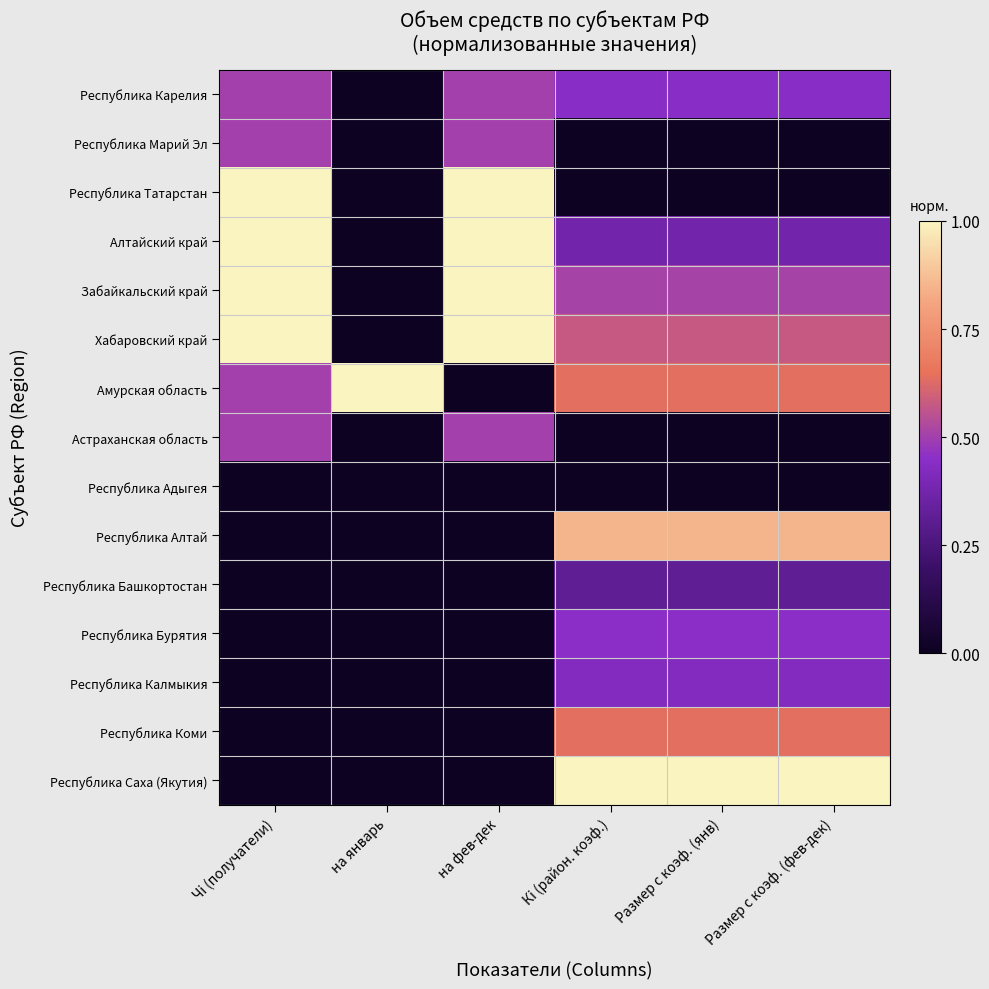

Count the number of categories in the chart.

6